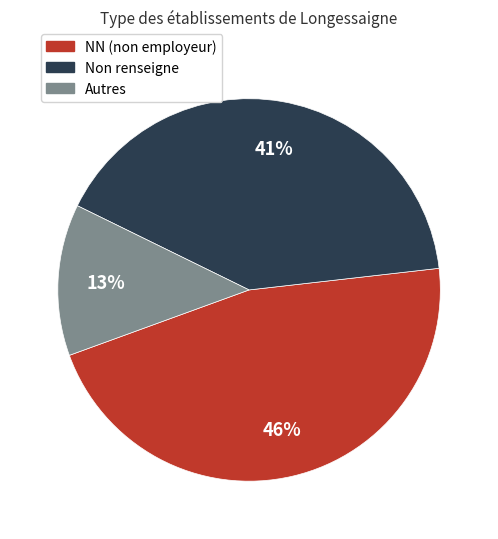

Rank the categories by value from lowest to highest.

Autres, Non renseigne, NN (non employeur)